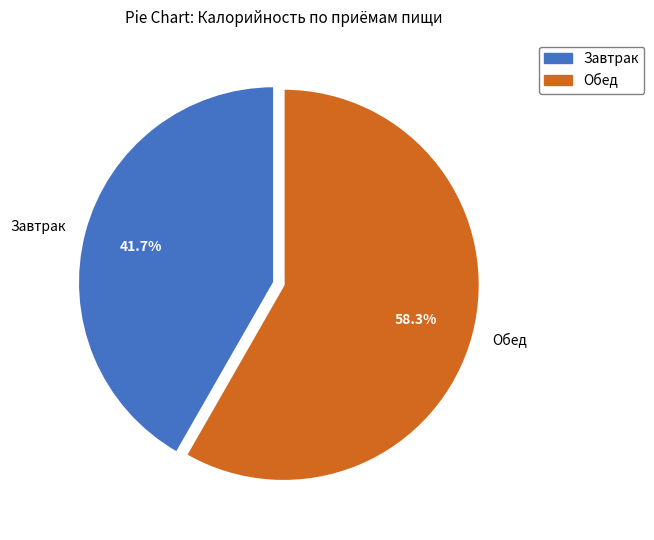

To the nearest percent, what is the difference between the largest and smallest slice percentages?

17%